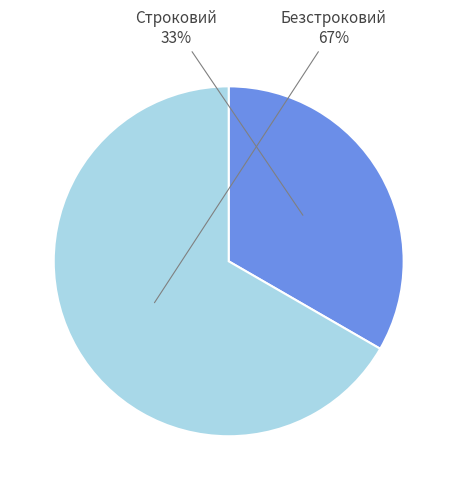

How many slices are in this pie chart?

2